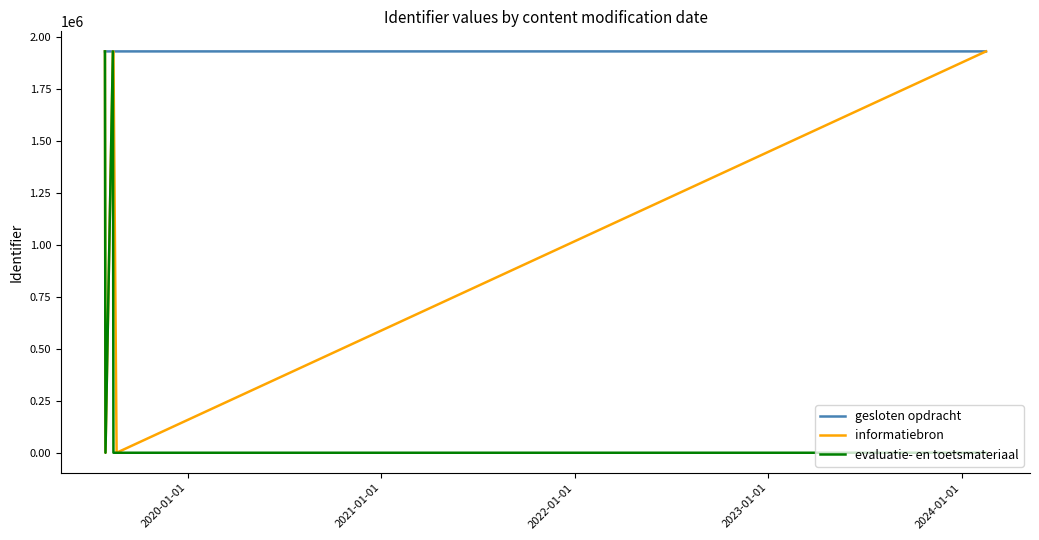

What is the lowest value of the gesloten opdracht series?

1932641